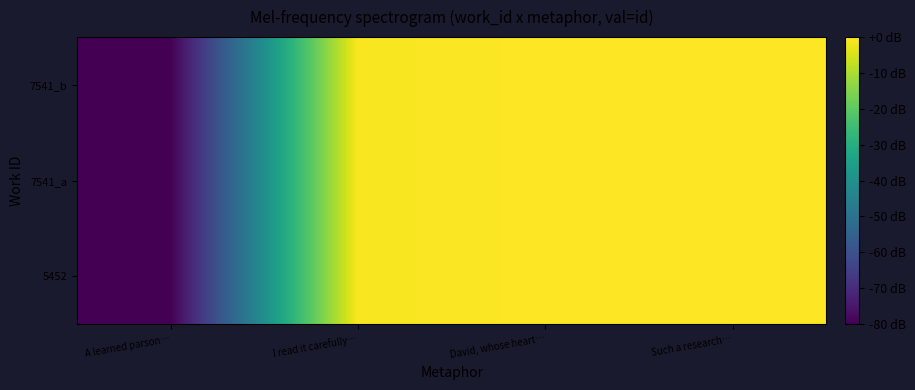

Reading right to left, transcribe all the data shown in this chart.

5452: Such a research…=0.0	David, whose heart…=-0.1	I read it carefully…=-0.9	A learned parson…=-80.0
7541_a: Such a research…=0.0	David, whose heart…=-0.1	I read it carefully…=-0.9	A learned parson…=-80.0
7541_b: Such a research…=0.0	David, whose heart…=-0.1	I read it carefully…=-0.9	A learned parson…=-80.0